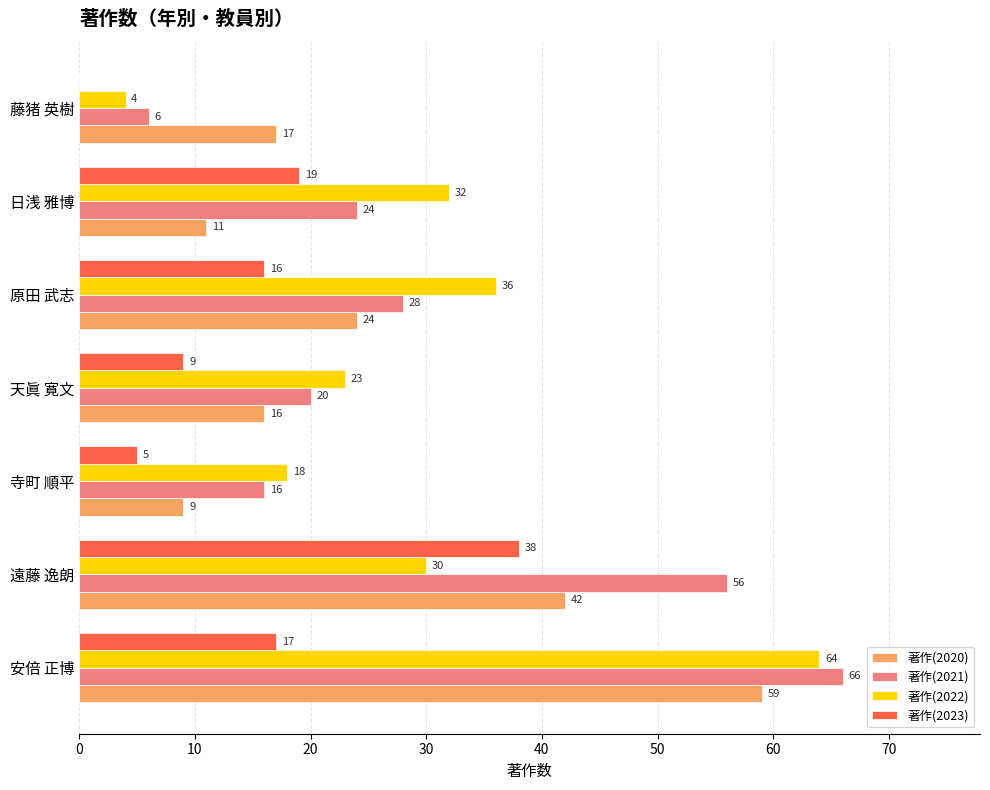

What is the sum of the 著作(2023) values at 原田 武志 and 安倍 正博?

33